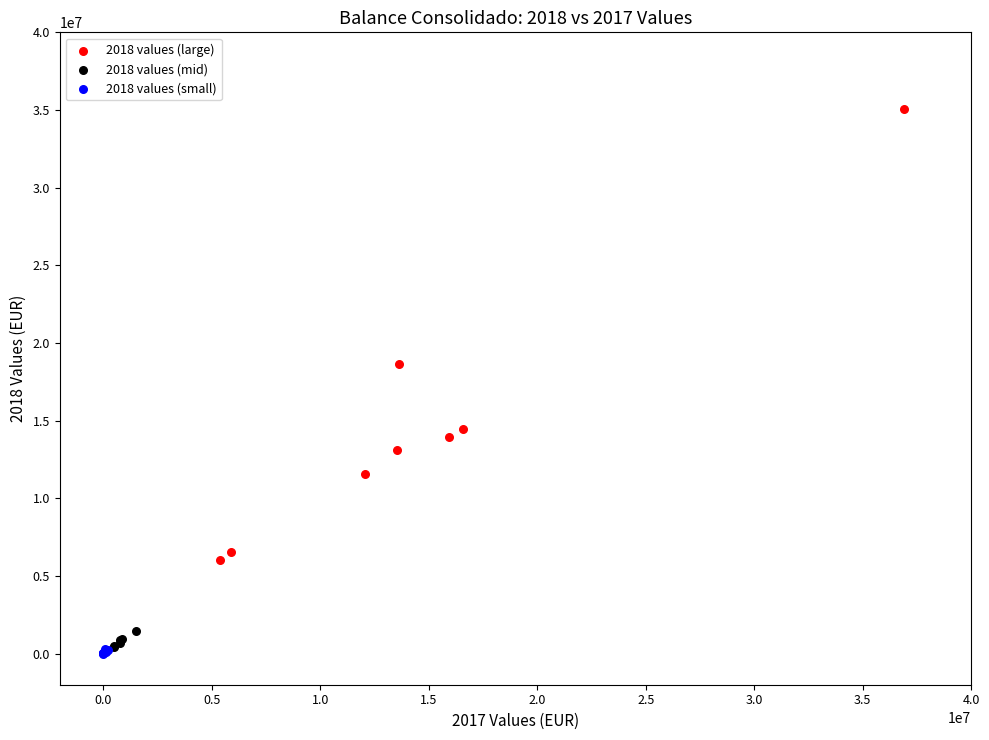

Which series has the largest Y range (max minus min)?

2018 values (large)